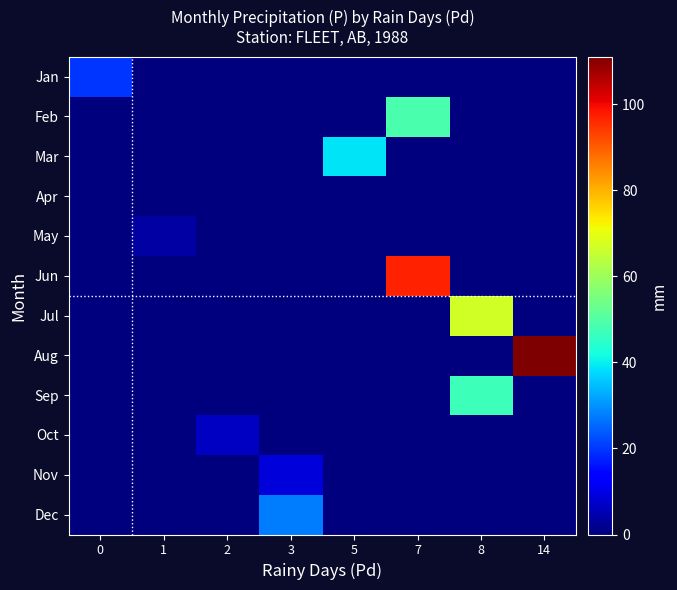

What is the difference between the highest and lowest values at 7?

97.1